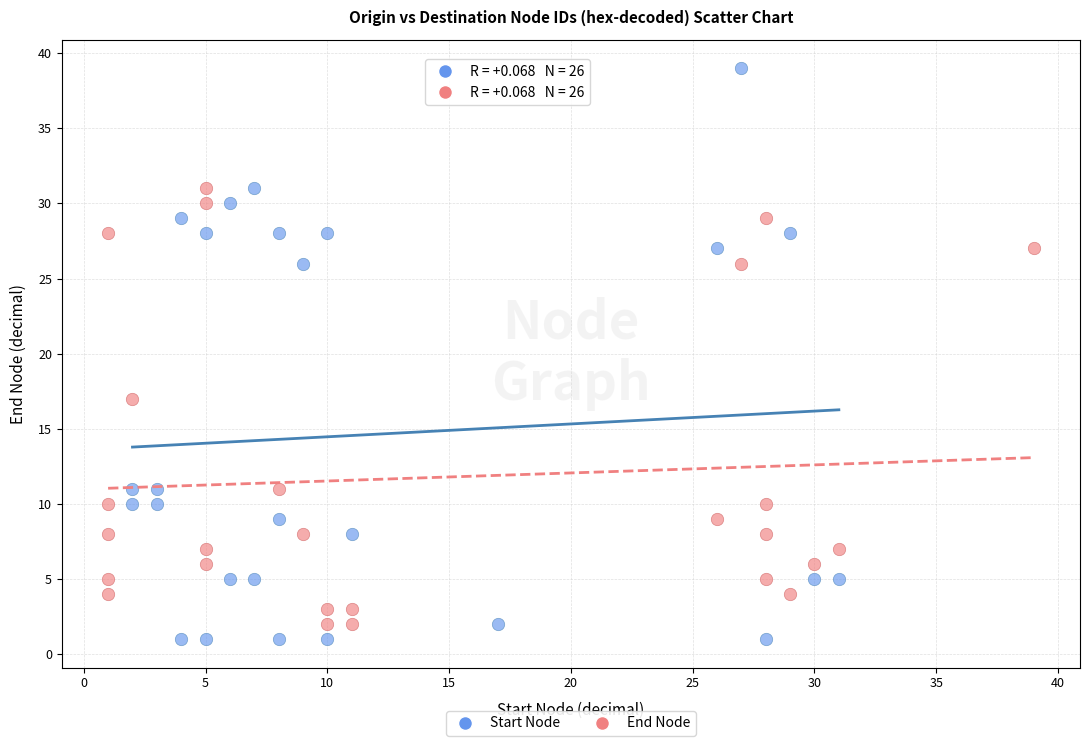

Which series has the largest Y range (max minus min)?

Start Node